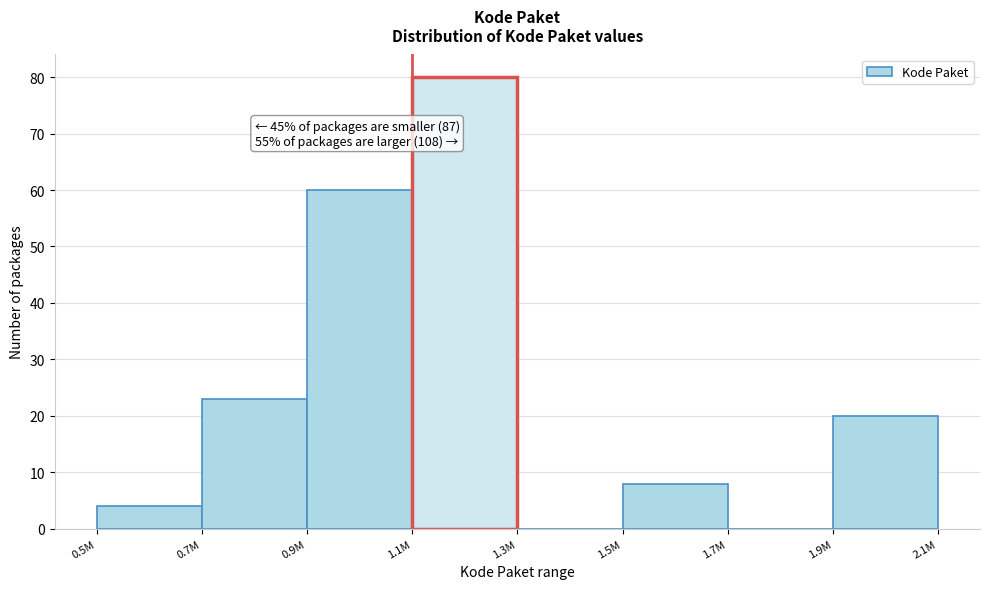

Reading right to left, list all the values displayed in this chart.

1.9M=20	1.7M=0	1.5M=8	1.3M=0	1.1M=80	0.9M=60	0.7M=23	0.5M=4